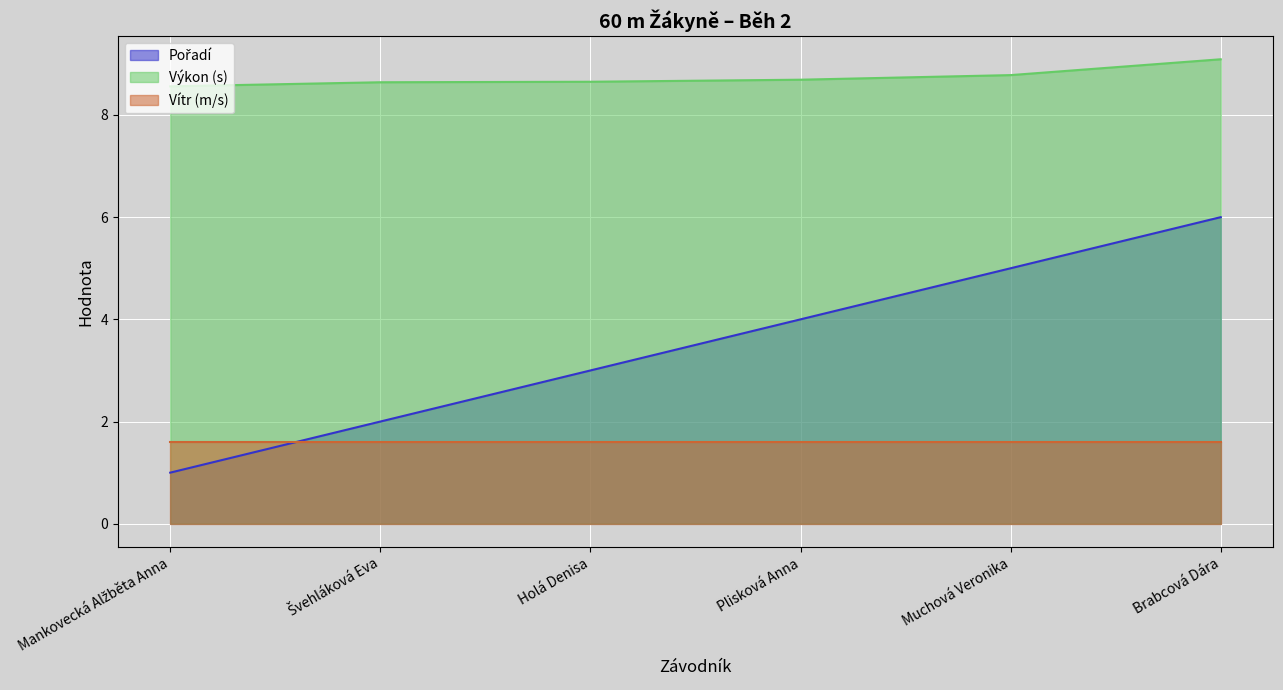

Is it true that Vítr (m/s) equals 2.2 at Brabcová Dára?

False